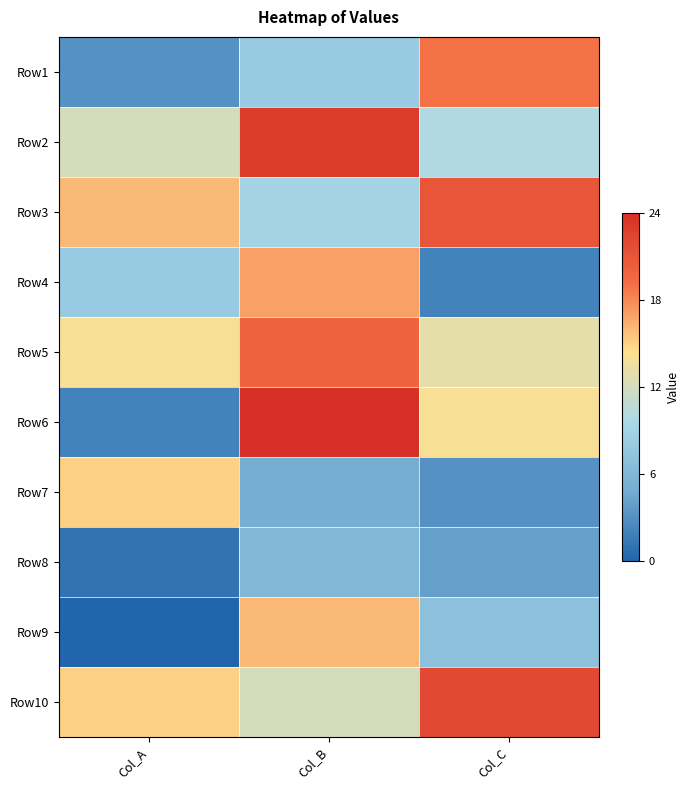

Reading left to right, extract all data points from this chart.

Row1: Col_A=-9	Col_B=-4	Col_C=7
Row2: Col_A=0	Col_B=11	Col_C=-2
Row3: Col_A=4	Col_B=-3	Col_C=9
Row4: Col_A=-4	Col_B=5	Col_C=-10
Row5: Col_A=2	Col_B=8	Col_C=1
Row6: Col_A=-10	Col_B=12	Col_C=2
Row7: Col_A=3	Col_B=-7	Col_C=-9
Row8: Col_A=-11	Col_B=-6	Col_C=-8
Row9: Col_A=-12	Col_B=4	Col_C=-5
Row10: Col_A=3	Col_B=0	Col_C=10